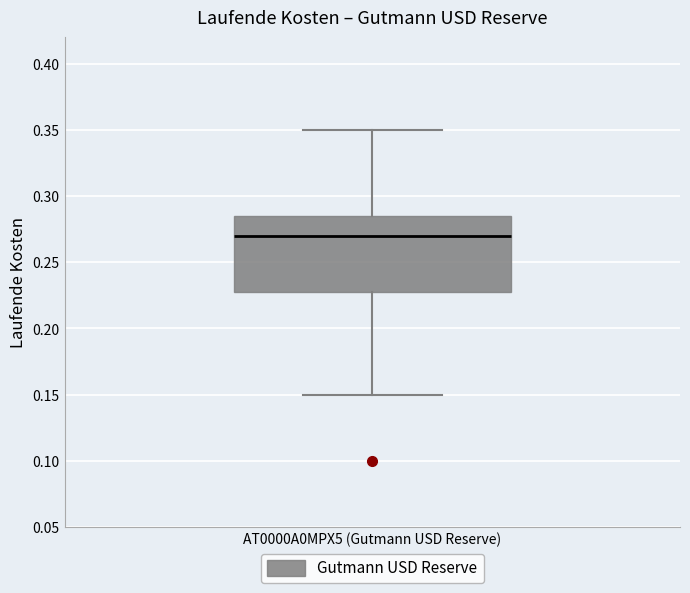

Where does the lower whisker of the box for AT0000A0MPX5 (Gutmann USD Reserve) end on the y-axis? The values are not printed on the chart, so give them approximately, as read against the axis.

0.150